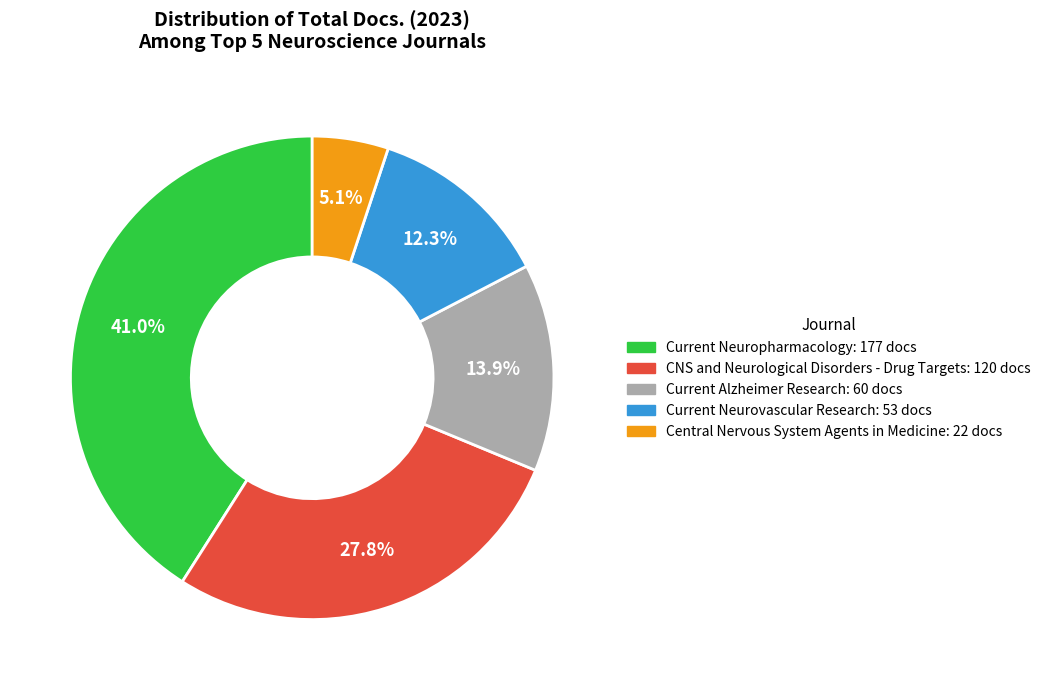

True or false: CNS and Neurological Disorders - Drug Targets accounts for 37% of the total.

False